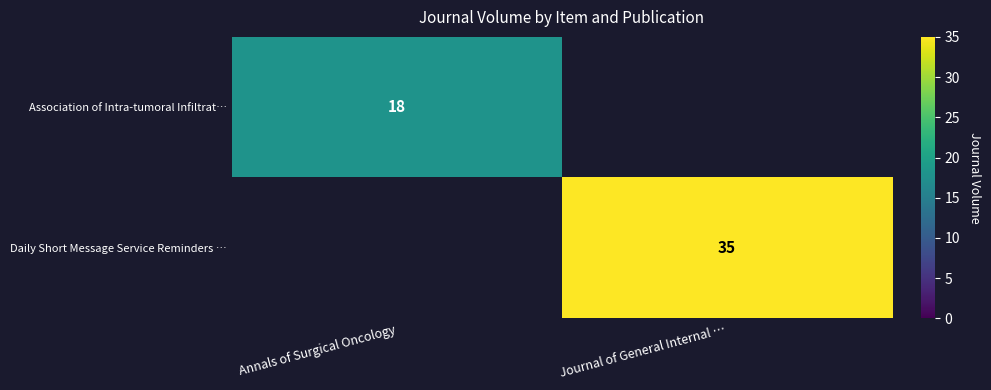

The value of Daily Short Message Service Reminders … at Journal of General Internal … is 17. True or false?

False